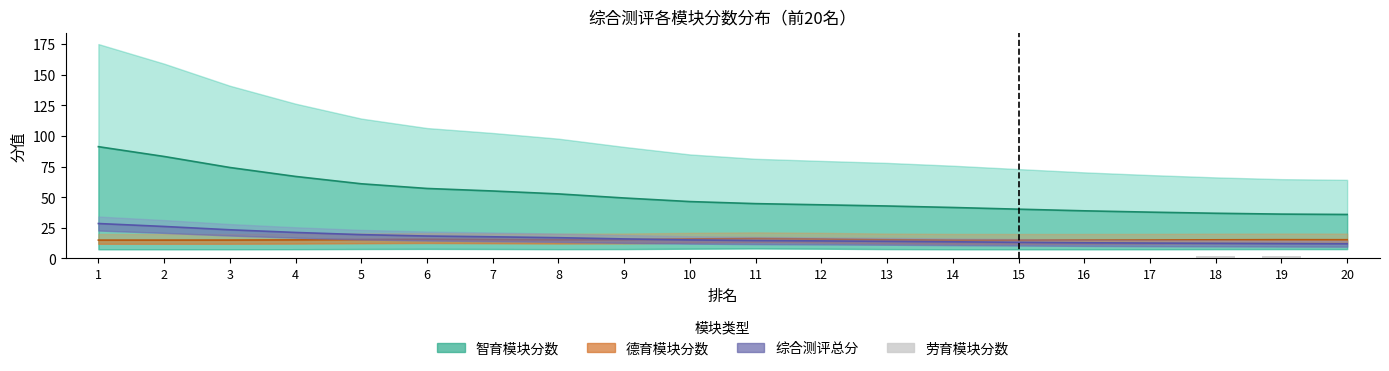

The value at 11 is 0. True or false?

True